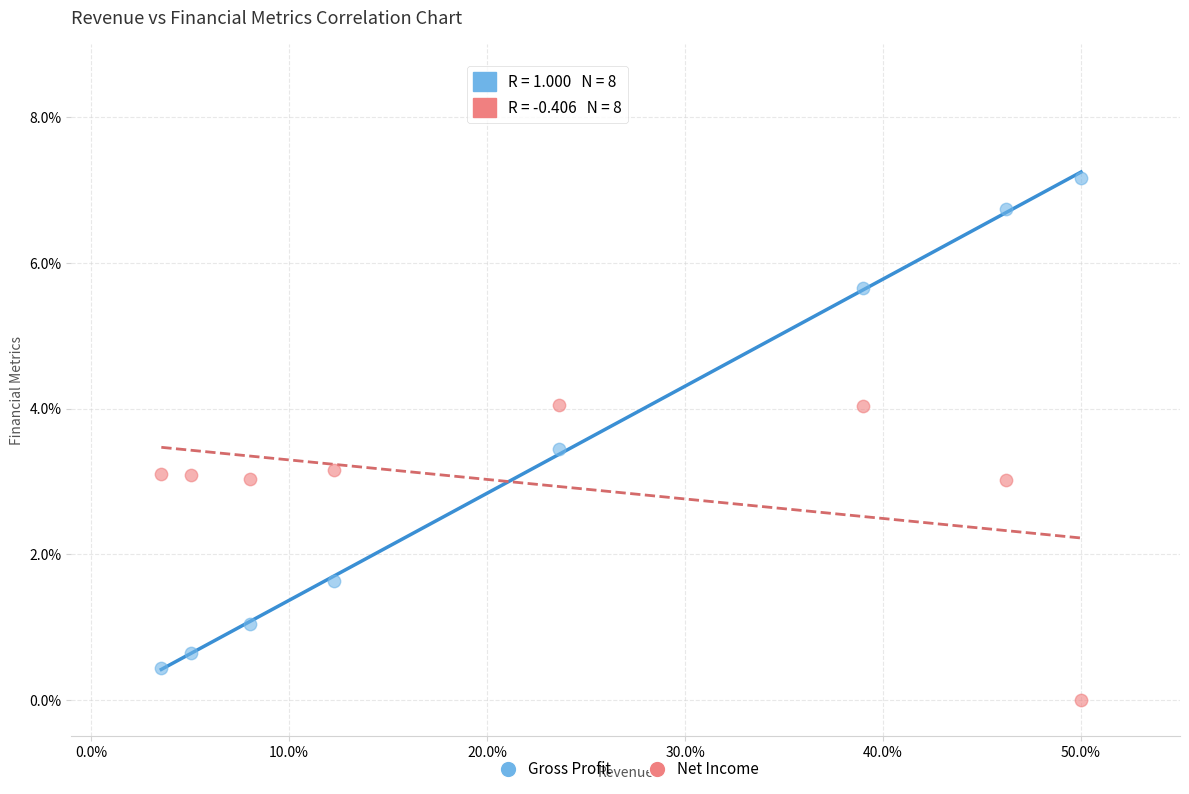

In the Net Income series, what Y value is closest to 2?

3.0